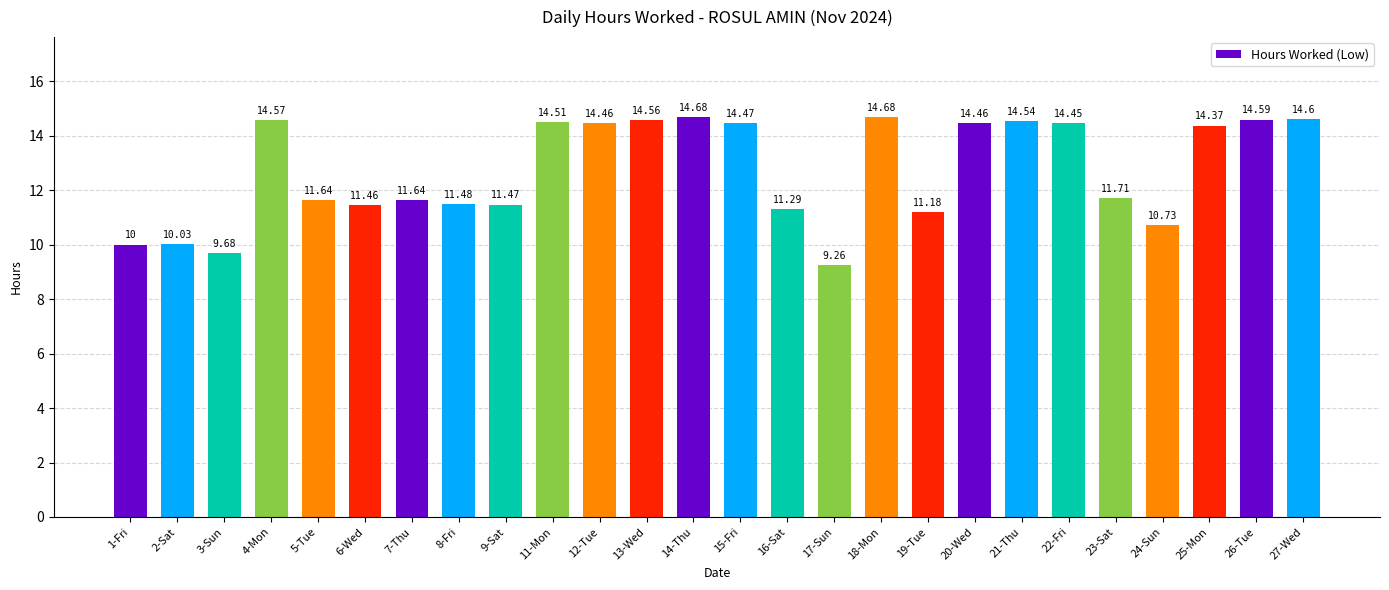

What is the ratio of the value at 23-Sat to the value at 16-Sat?

1.0